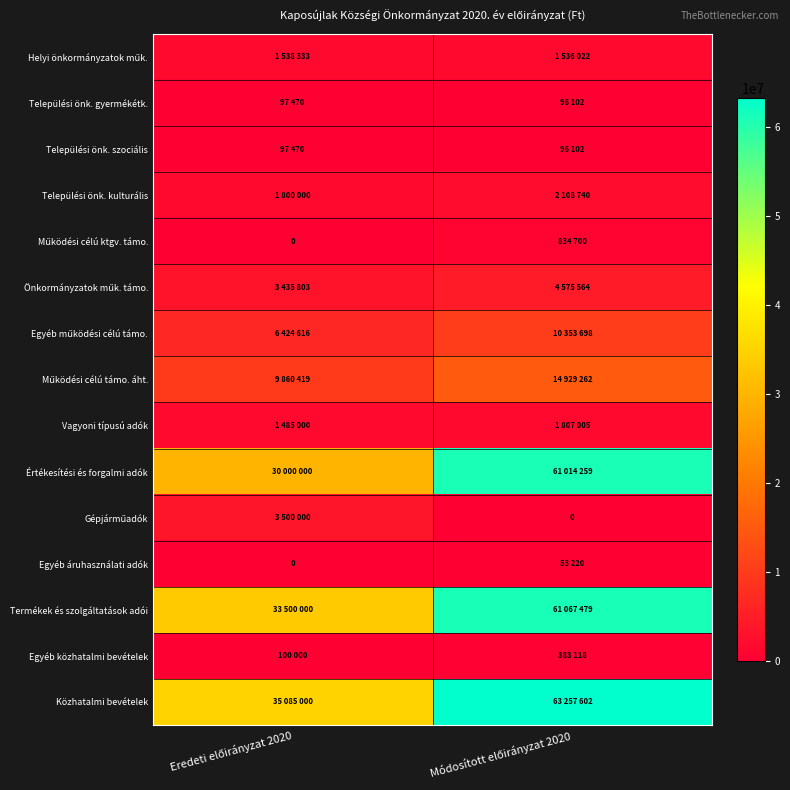

At Módosított előirányzat 2020, list the series in order from largest to smallest.

Közhatalmi bevételek, Termékek és szolgáltatások adói, Értékesítési és forgalmi adók, Működési célú támo. áht., Egyéb működési célú támo., Önkormányzatok műk. támo., Települési önk. kulturális, Vagyoni típusú adók, Helyi önkormányzatok műk., Működési célú ktgv. támo., Egyéb közhatalmi bevételek, Települési önk. gyermékétk., Települési önk. szociális, Egyéb áruhasználati adók, Gépjárműadók